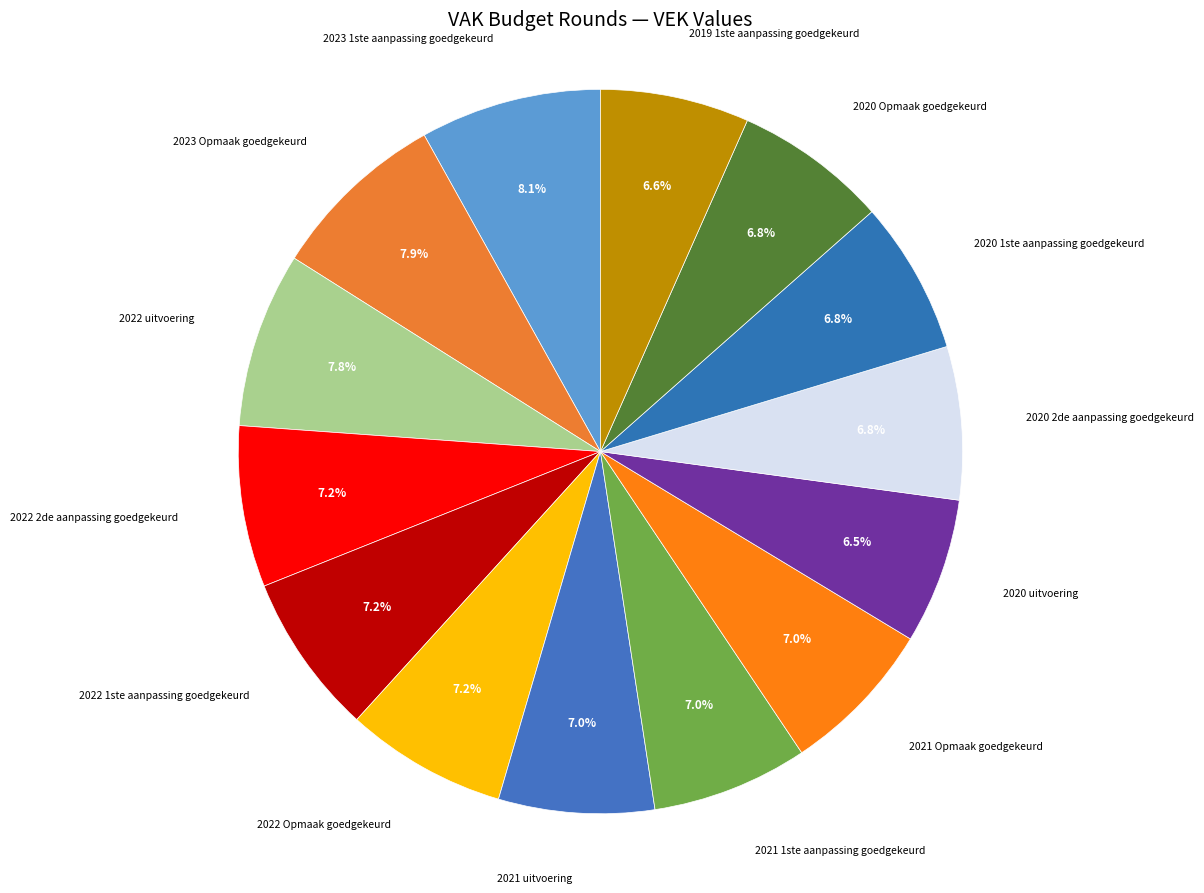

To the nearest percent, what is the difference between the largest and smallest slice percentages?

2%